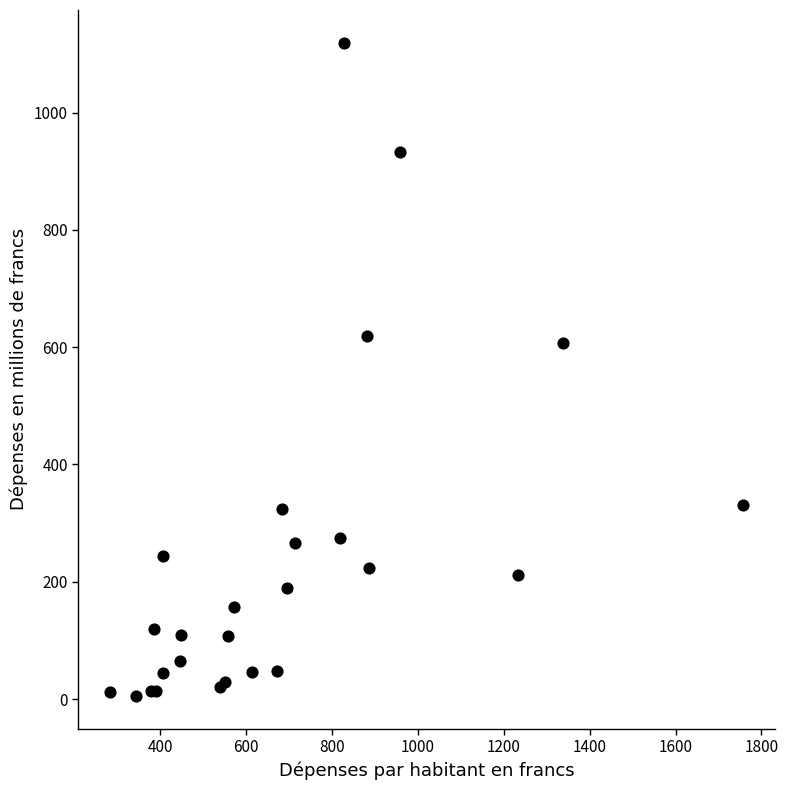

What Y value in the scatter plot is closest to 562?

606.4